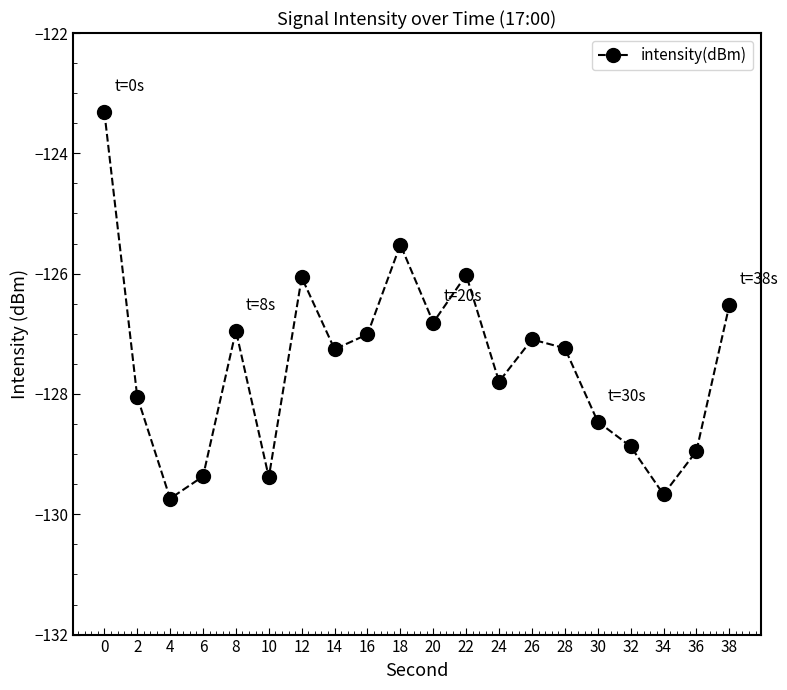

What is the greatest value displayed?

-123.3